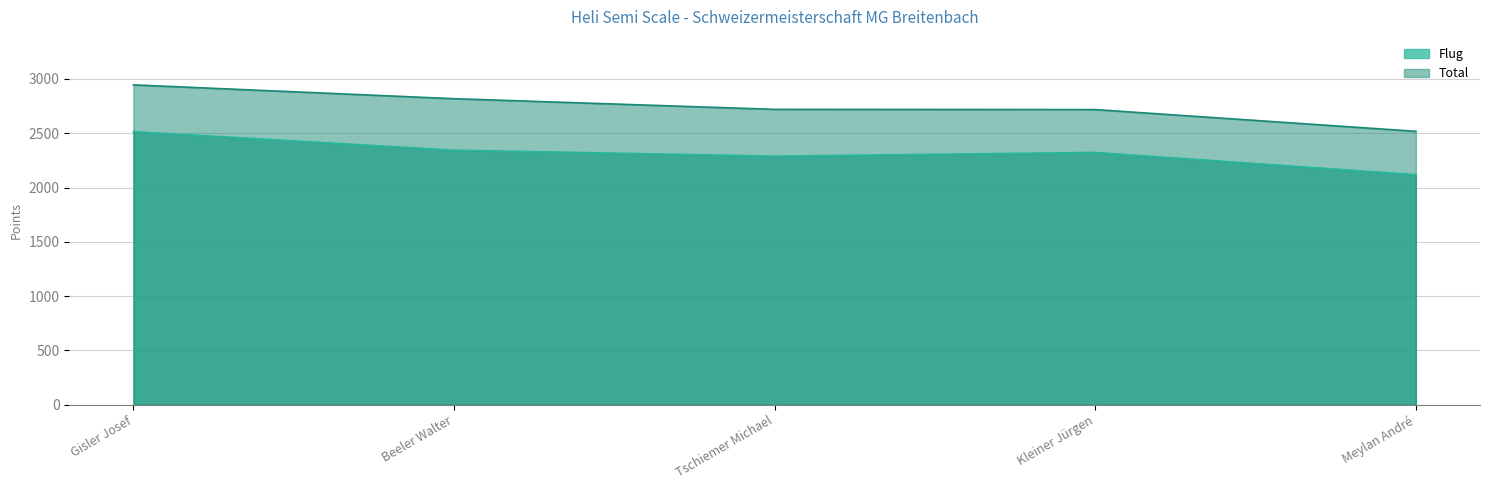

True or false: Total has a value of 2818.5 at Beeler Walter.

True